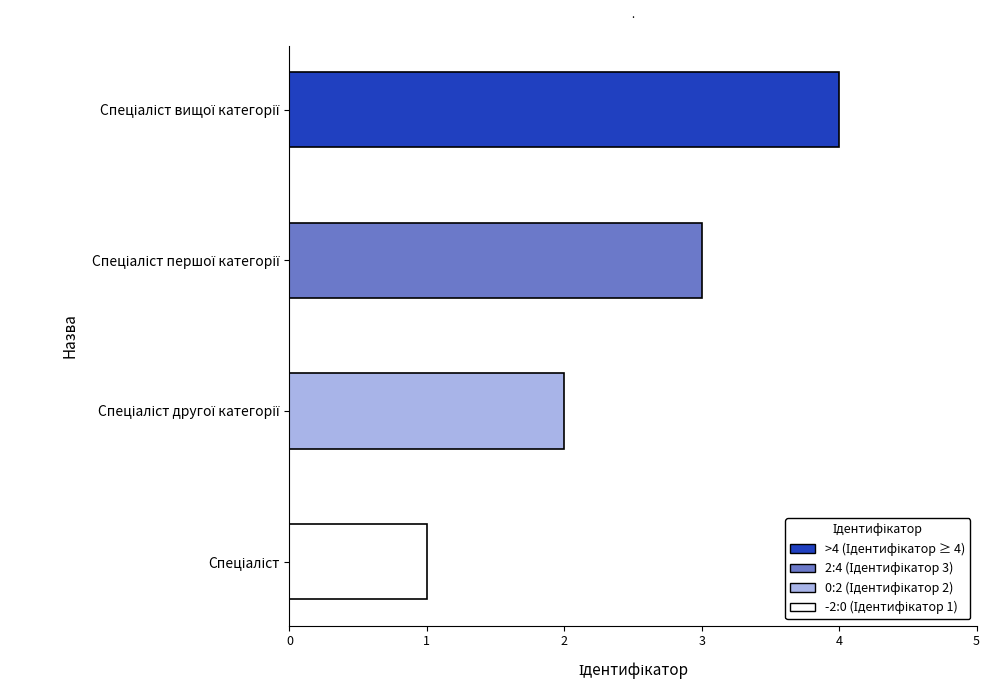

What is the maximum value shown in the chart?

4